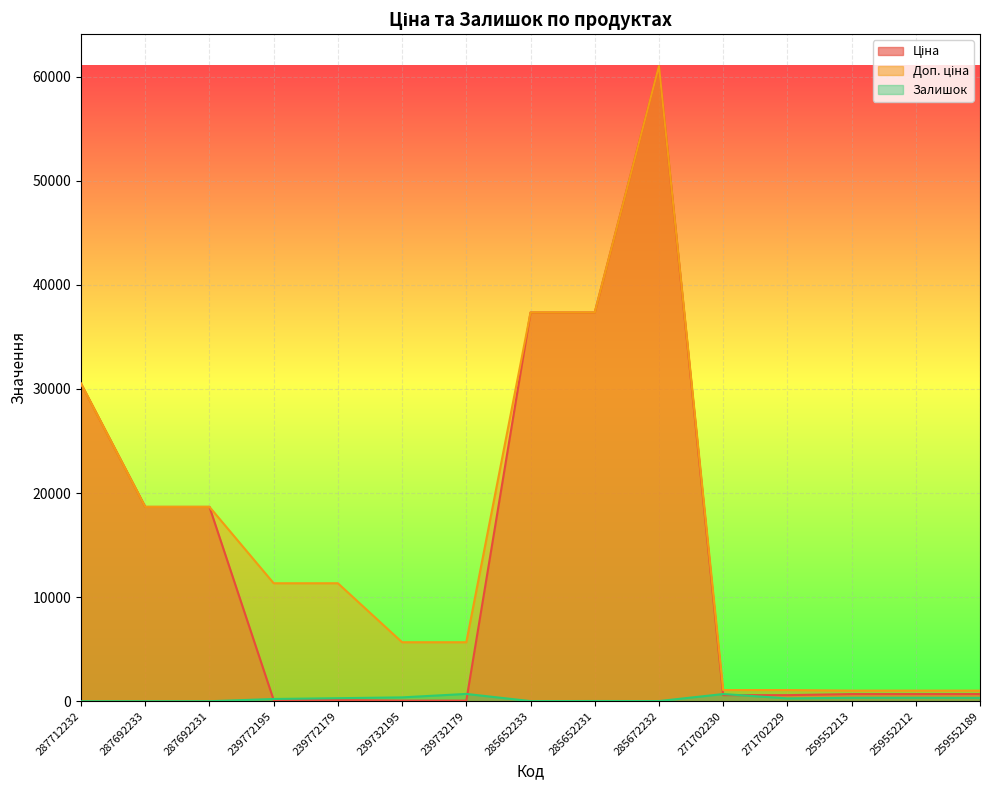

What is the difference between the maximum and second lowest values in the Доп. ціна series?

60006.9